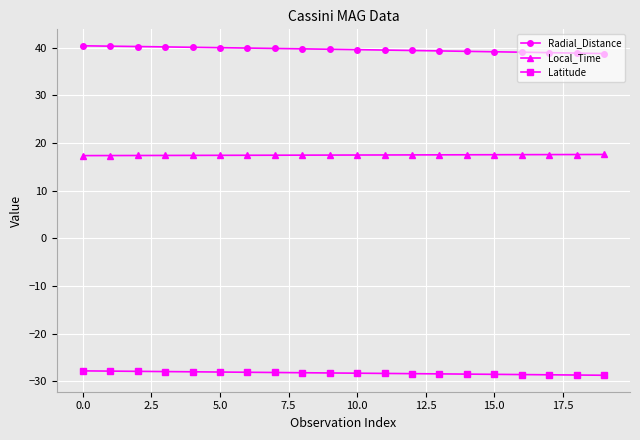

What is the value of the Local_Time point at the 18th from the left?

17.6